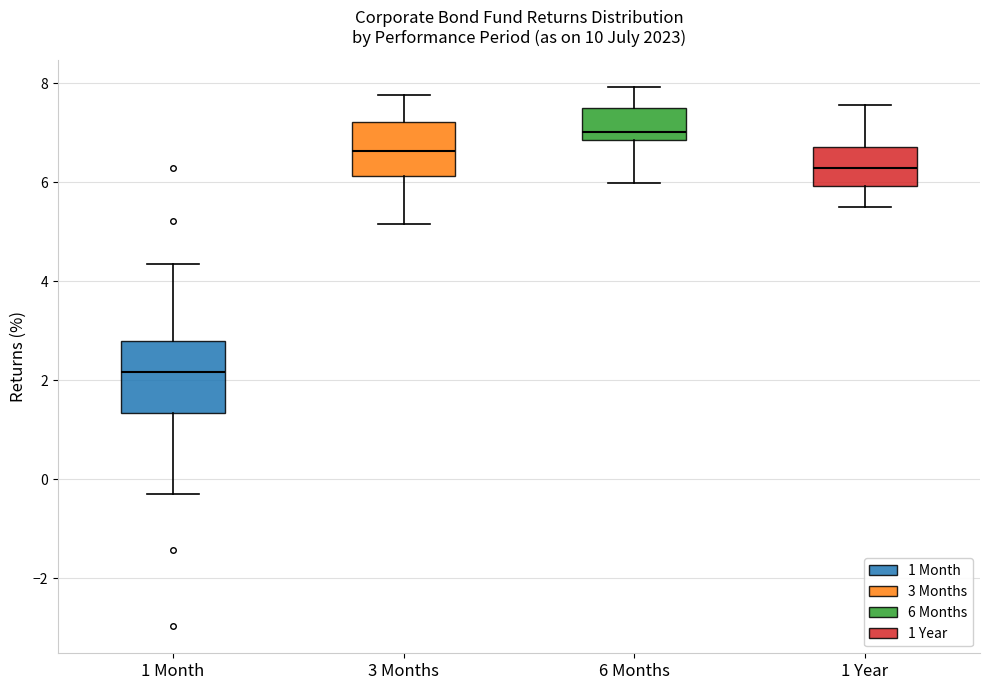

Which box is the tallest, from its lower edge to its upper edge?

1 Month